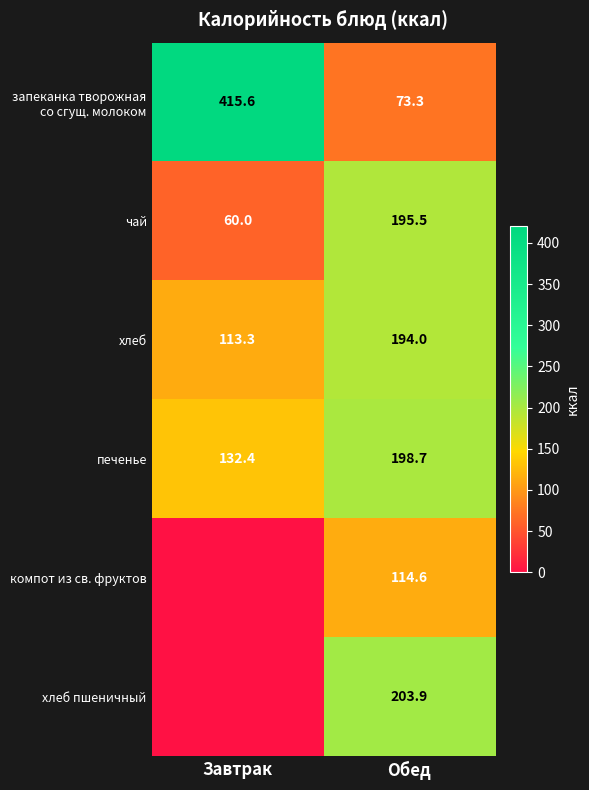

What is the spread (max minus min) of values at Обед?

130.6